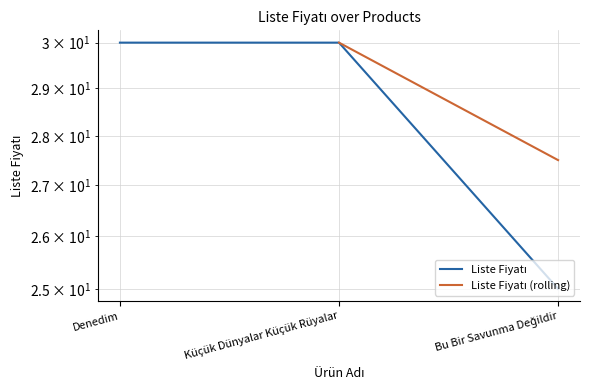

Which category has the highest value across all series?

Denedim